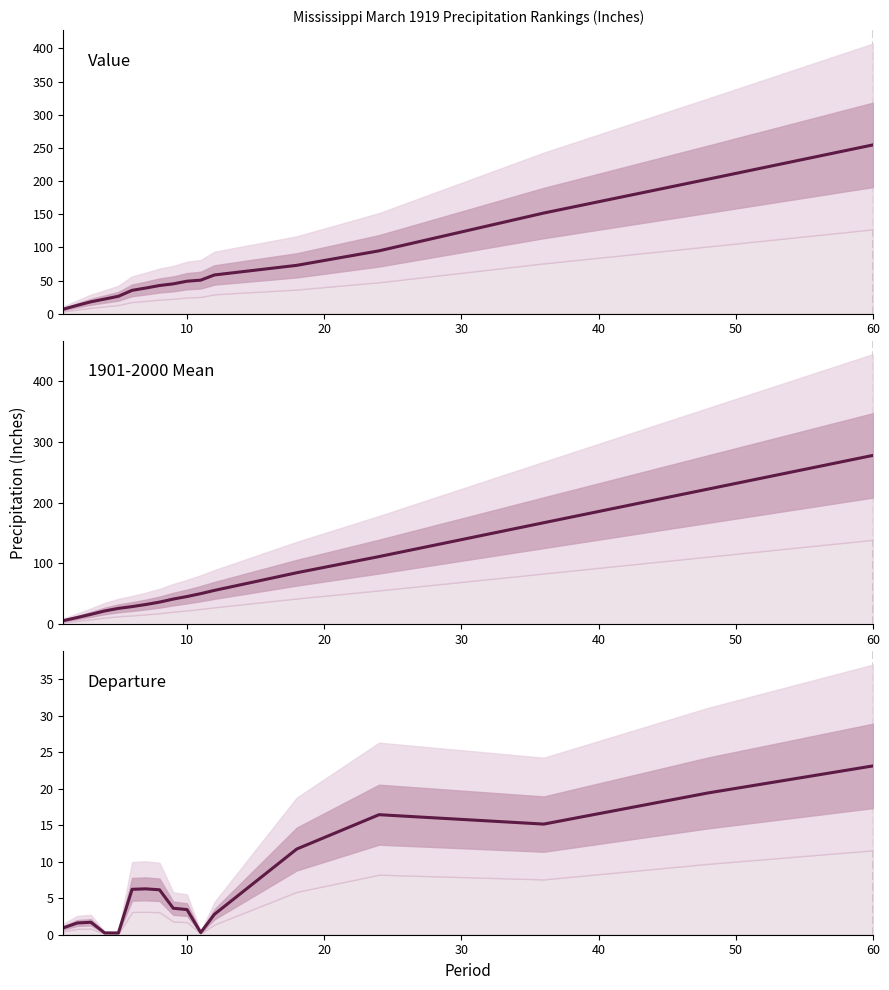

How many times do Value and 1901-2000 Mean cross each other?

1